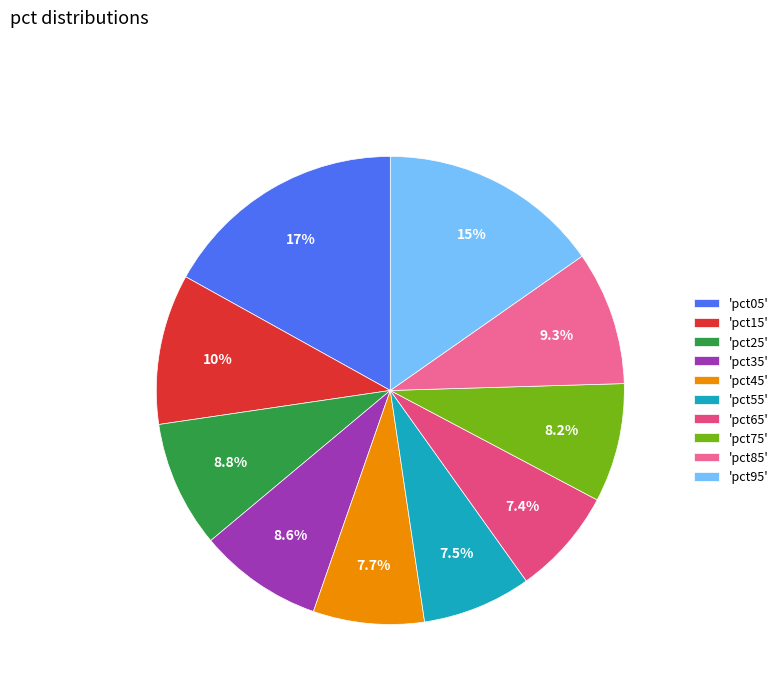

Which slice is the largest?

'pct05'